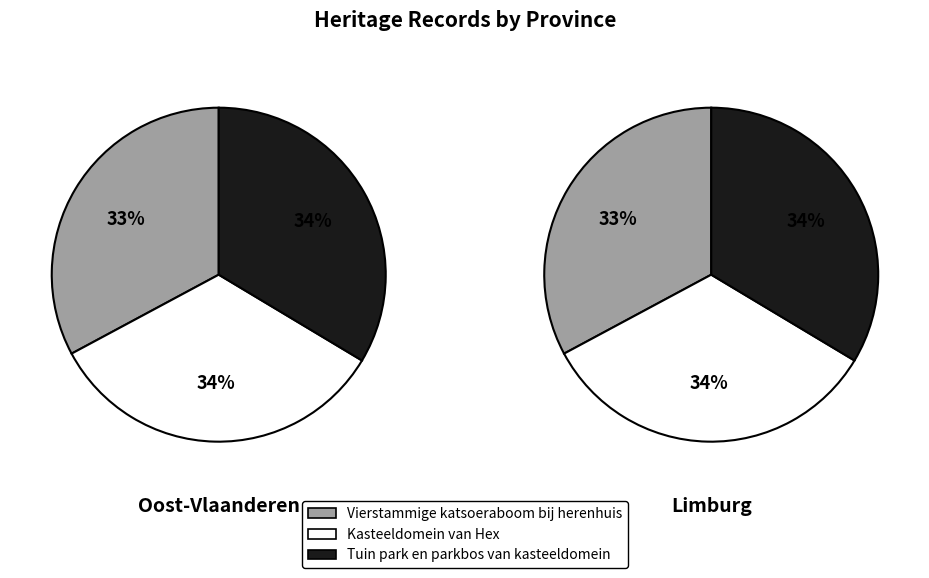

Is Tuin park en parkbos van kasteeldomein the majority of the pie?

No